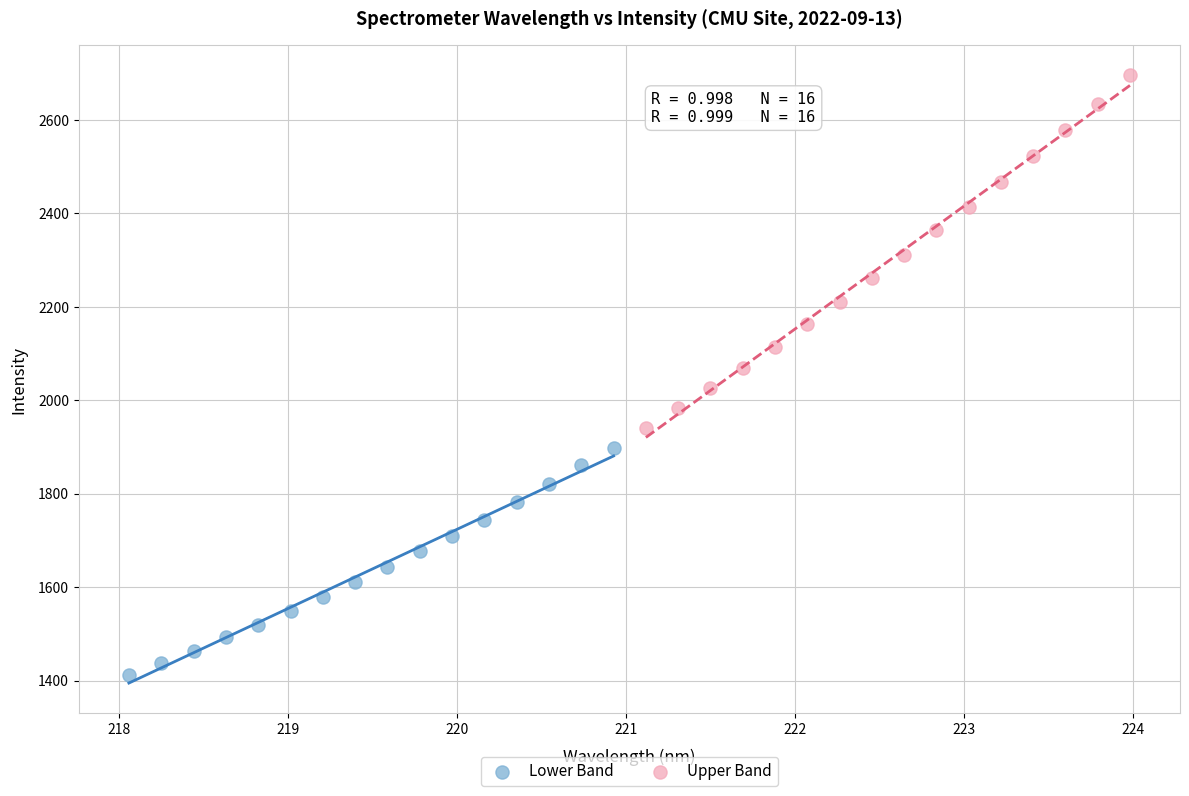

Which series reaches the minimum Y coordinate?

Lower Band